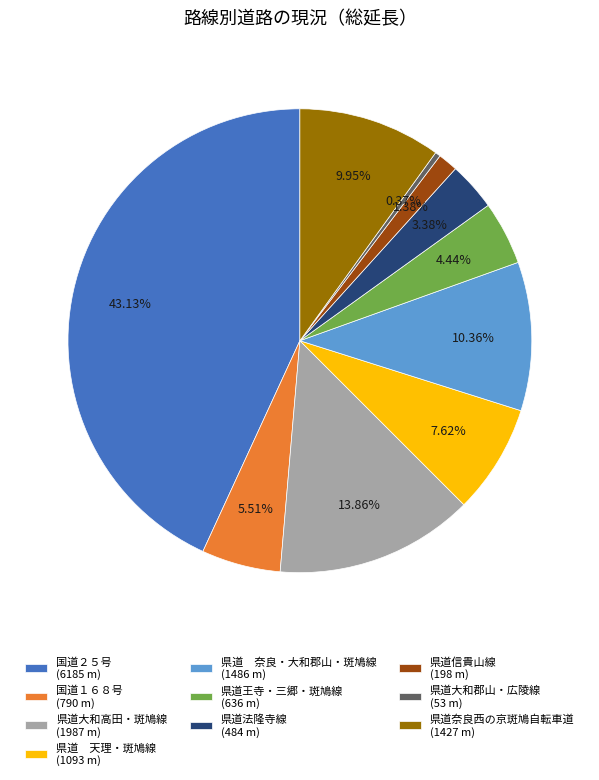

Combined, do 県道法隆寺線 (484 m) and 県道大和郡山・広陵線 (53 m) account for over 50%?

No